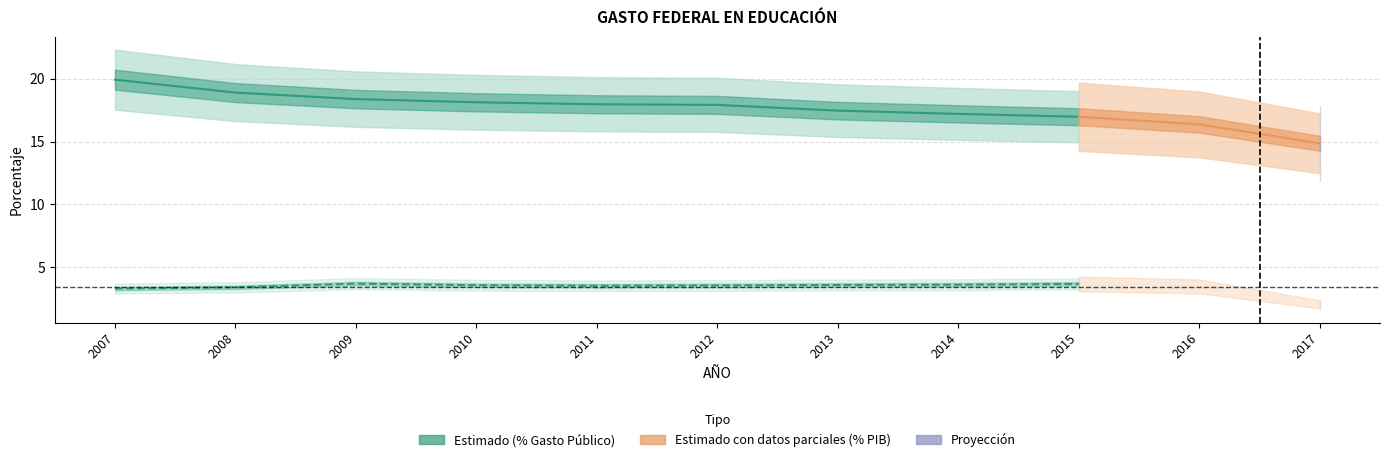

At which category is the sum across all series the highest?

2007